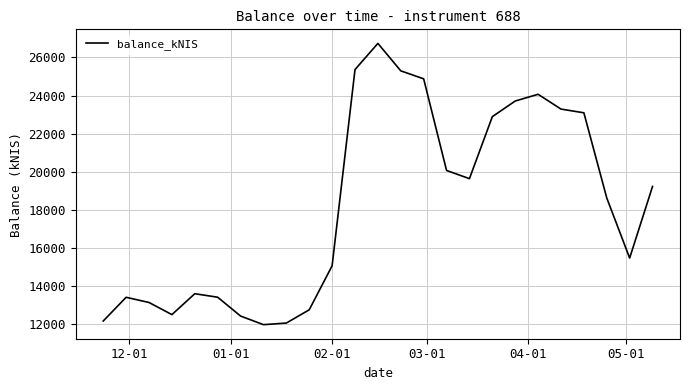

What is the maximum value shown in the chart?

26739.2